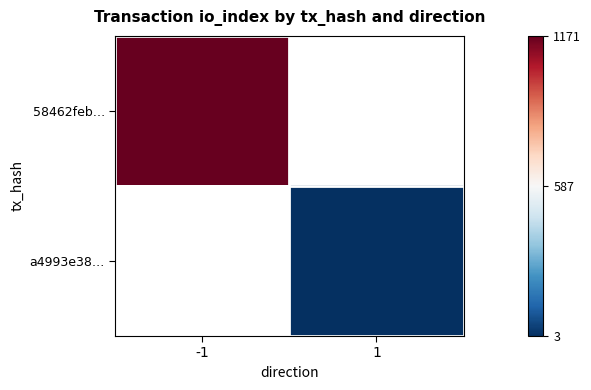

At -1, list the series in order from largest to smallest.

58462feb…, a4993e38…